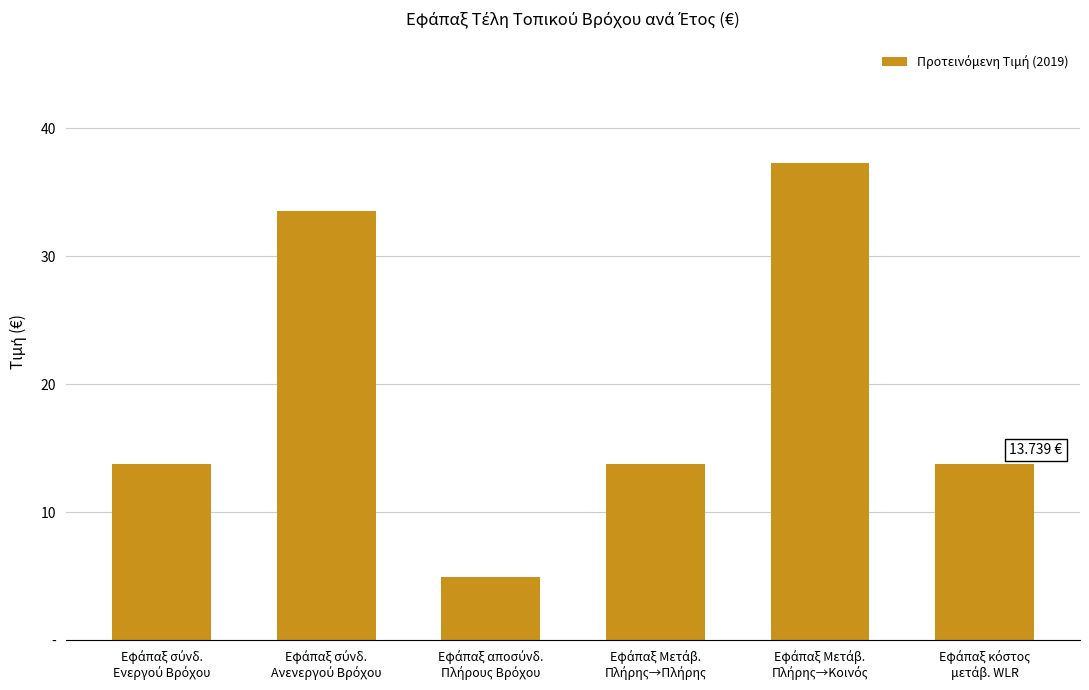

Does the chart contain any negative values?

No